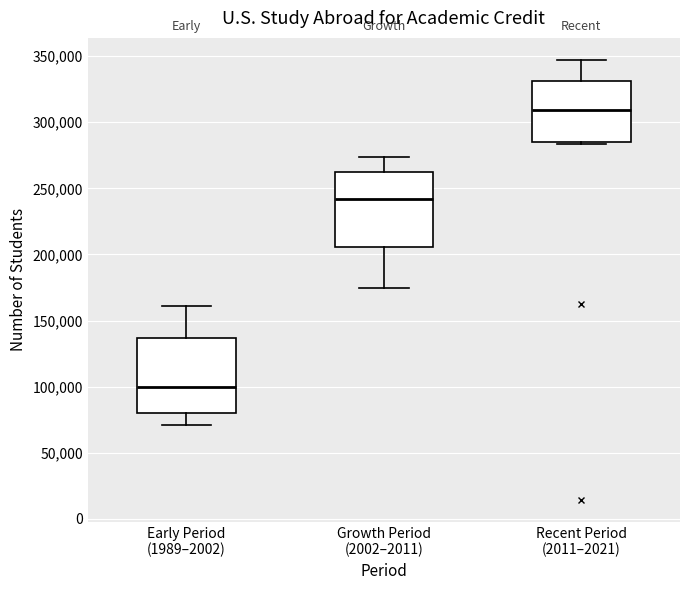

Which box's median line is the highest?

Recent Period (2011–2021)